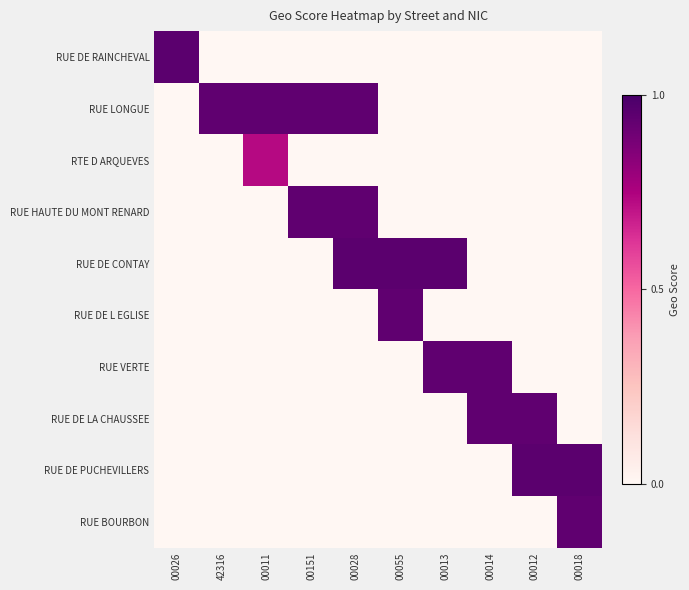

What is the spread (max minus min) of values at 00013?

0.9